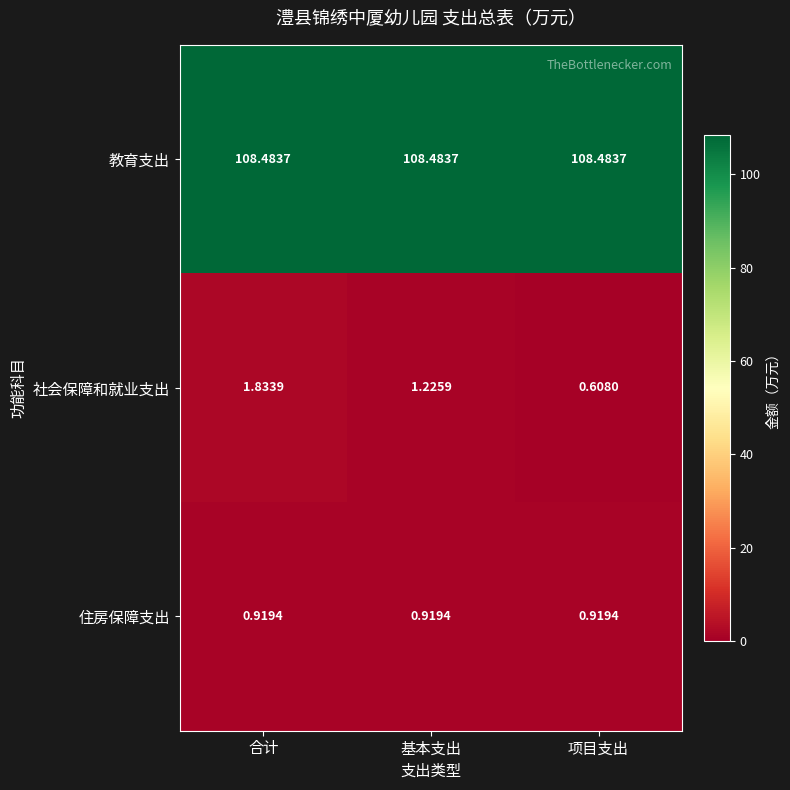

At which category does the chart reach its minimum across all series?

项目支出